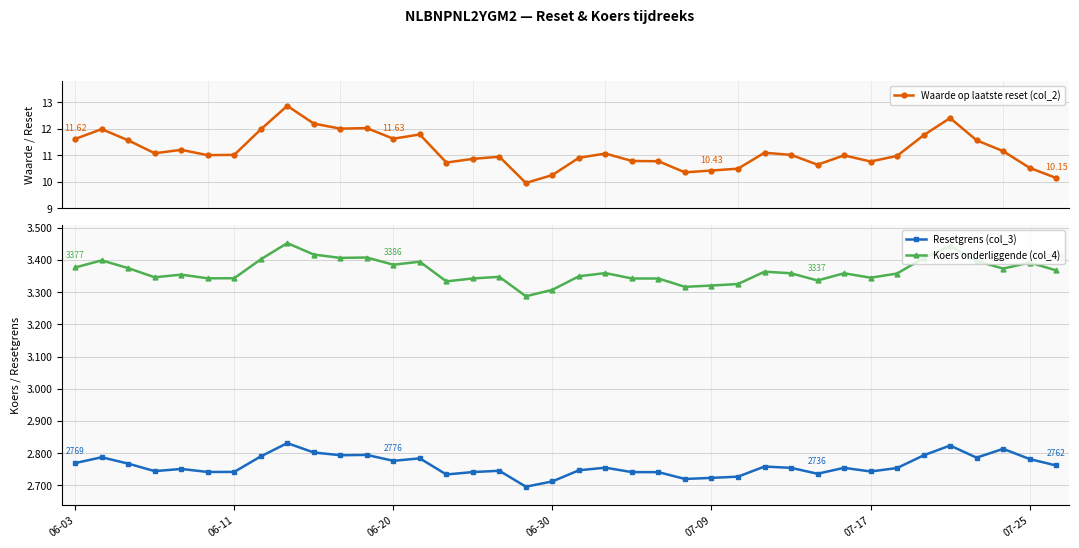

At which category is the sum across all series the highest?

8